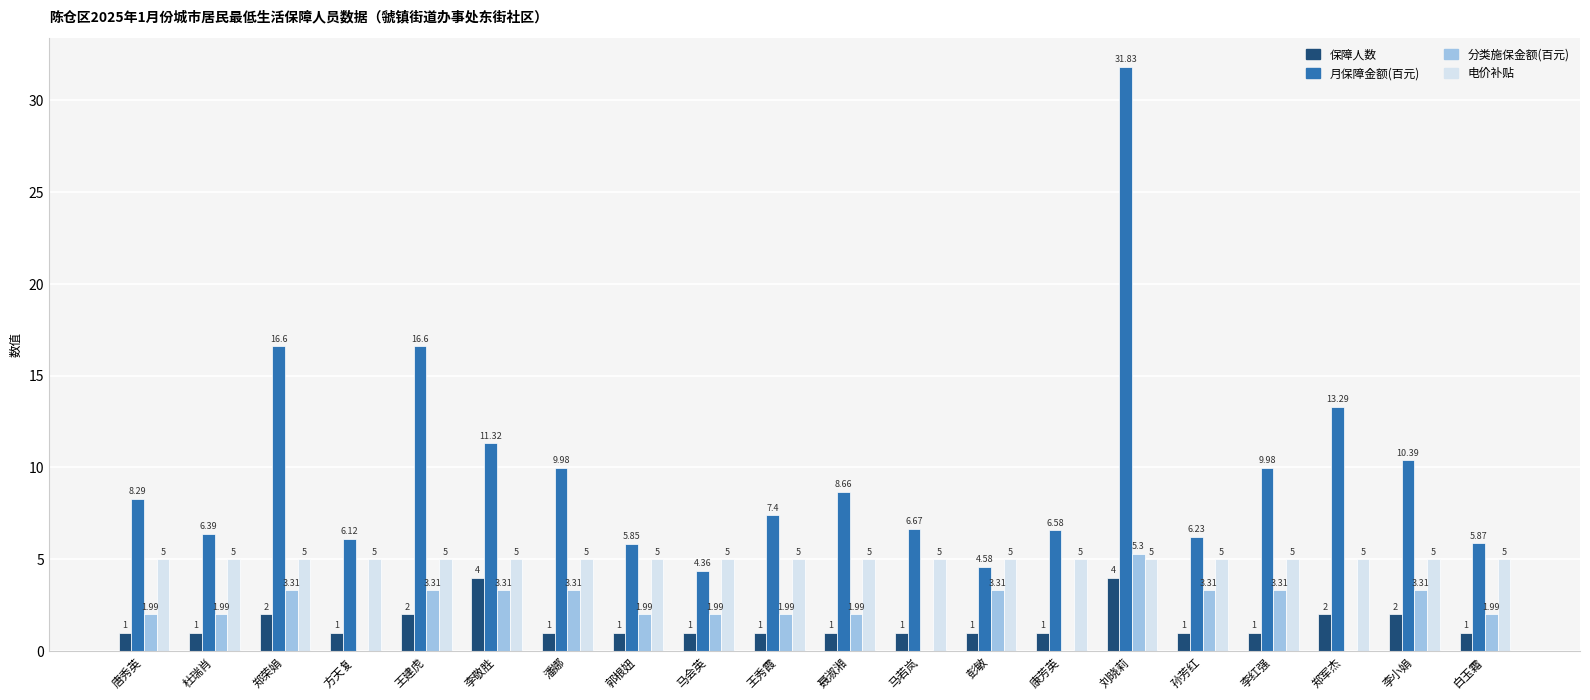

What is the greatest value displayed?

31.8